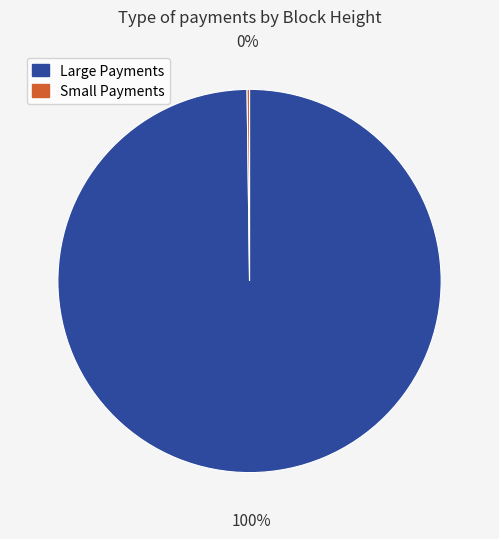

What is the largest slice in the pie chart?

Large Payments